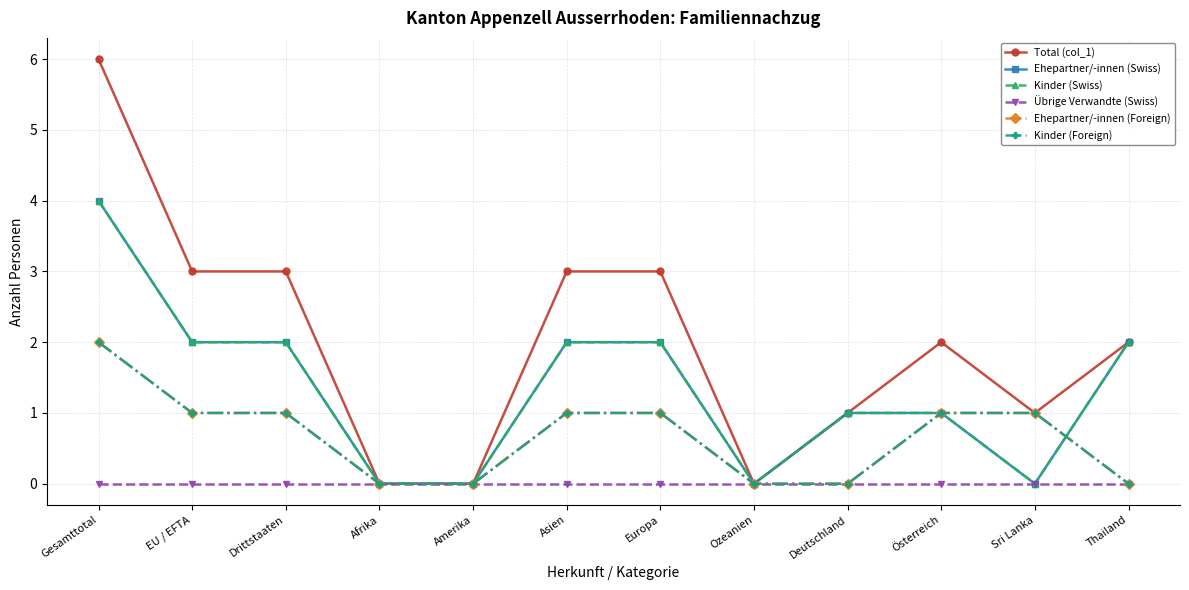

What is the sum of the Total (col_1) values at Ozeanien and Deutschland?

1